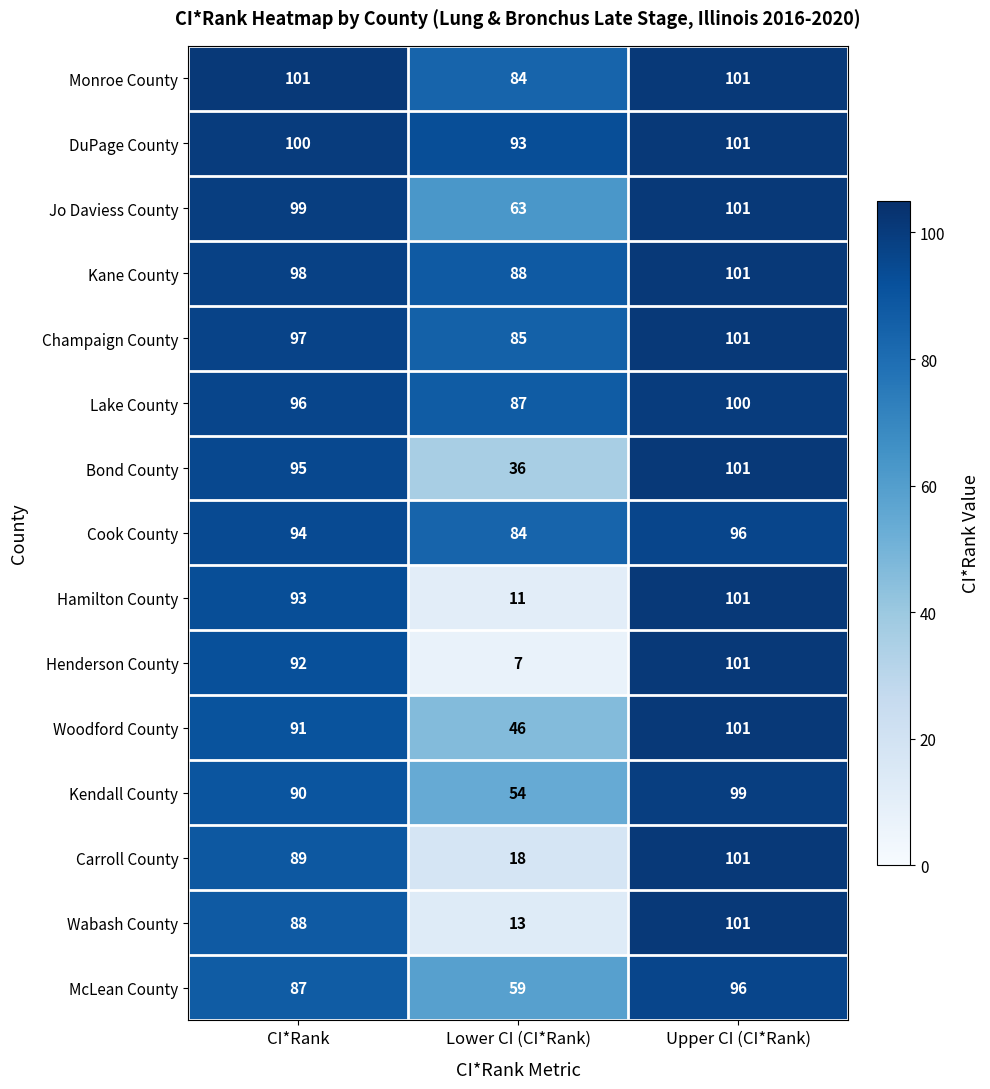

How many data points in Carroll County are less than 89?

1